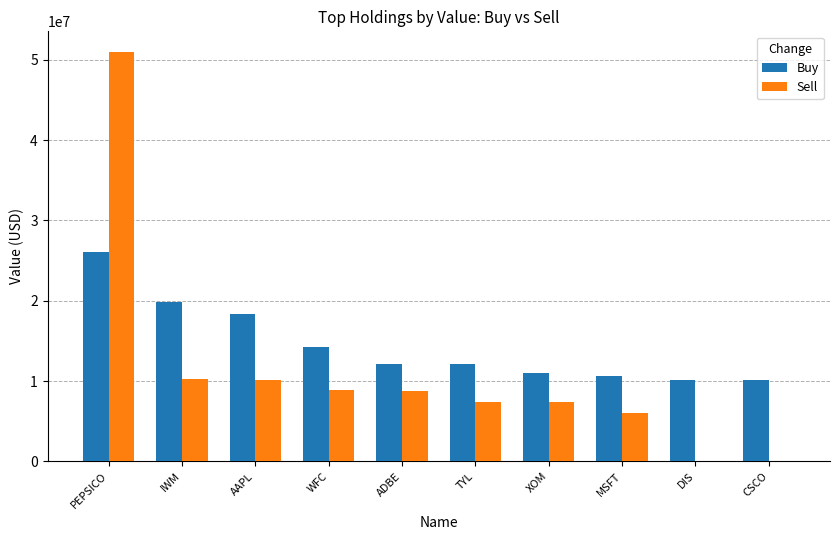

Which category has the highest value in the Sell series?

PEPSICO